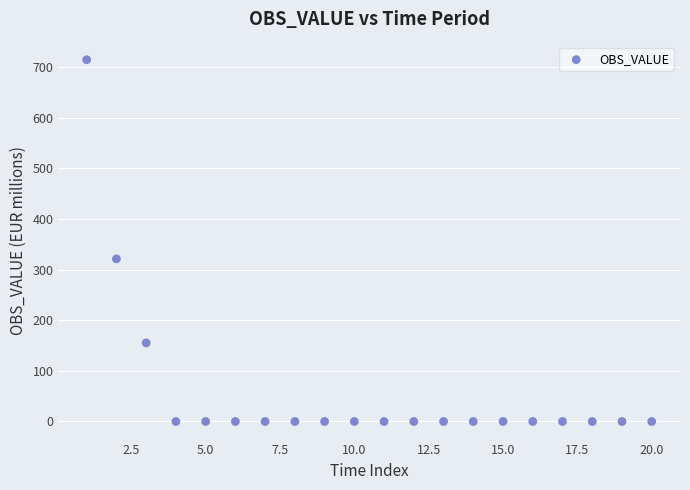

What is the range of Y values (max minus min)?

714.4